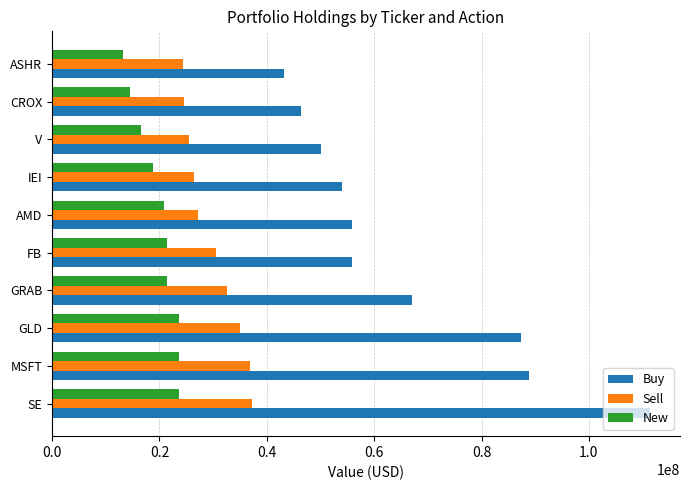

True or false: Sell has a value of 27250197 at AMD.

True